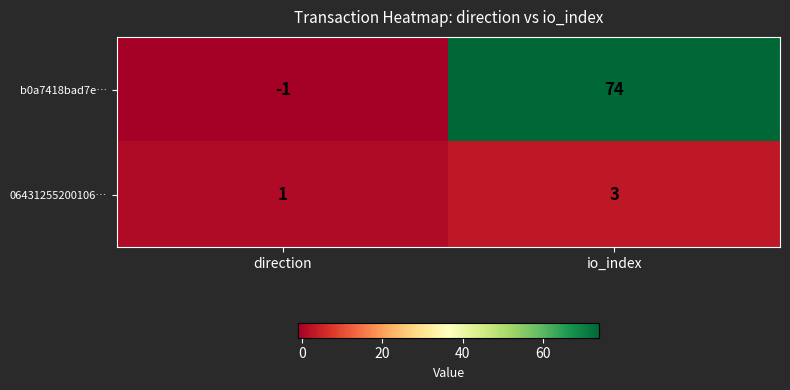

Reading left to right, transcribe all the data shown in this chart.

b0a7418bad7e…: -1	74
06431255200106…: 1	3